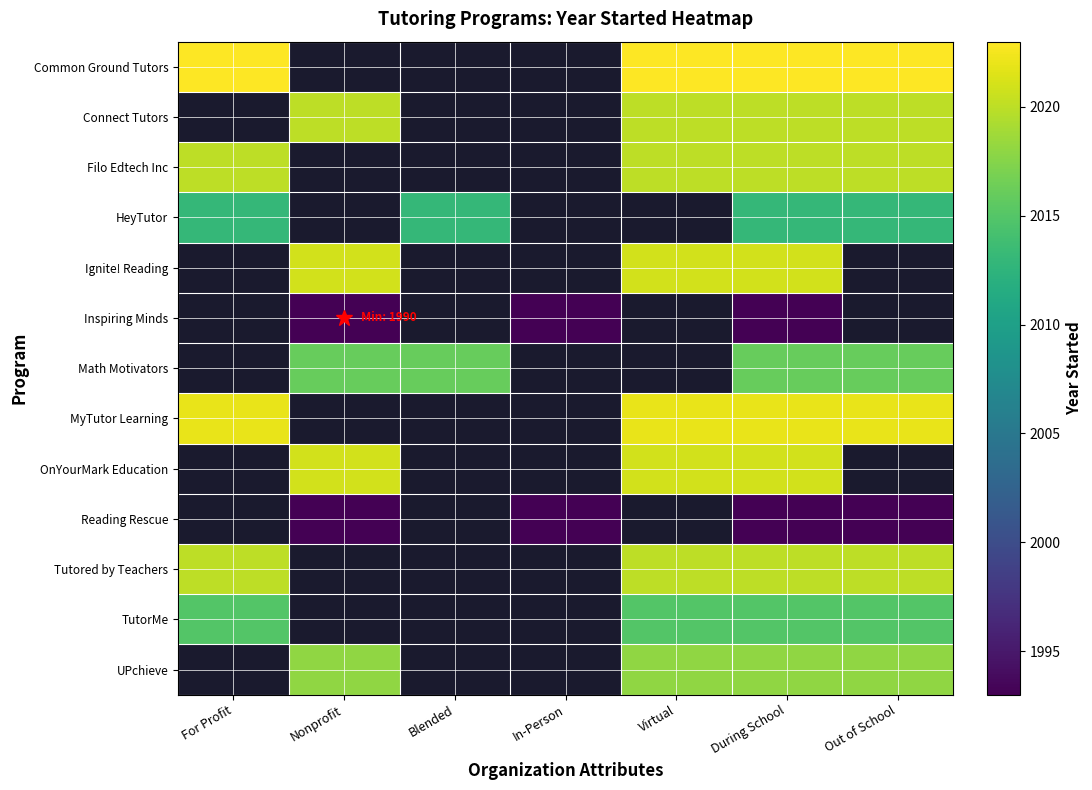

What is the difference between the highest and lowest values at During School?

33